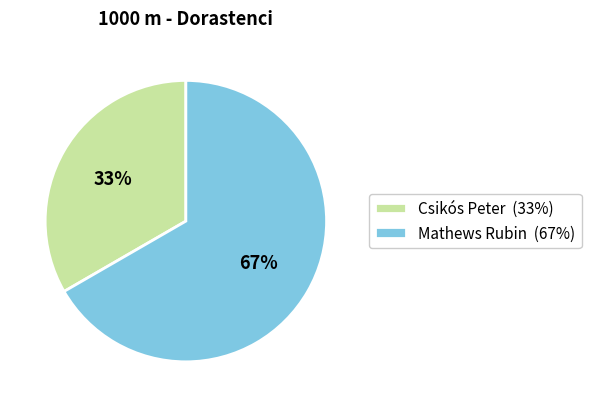

Combined, do Csikós Peter (33%) and Mathews Rubin (67%) account for over 50%?

Yes